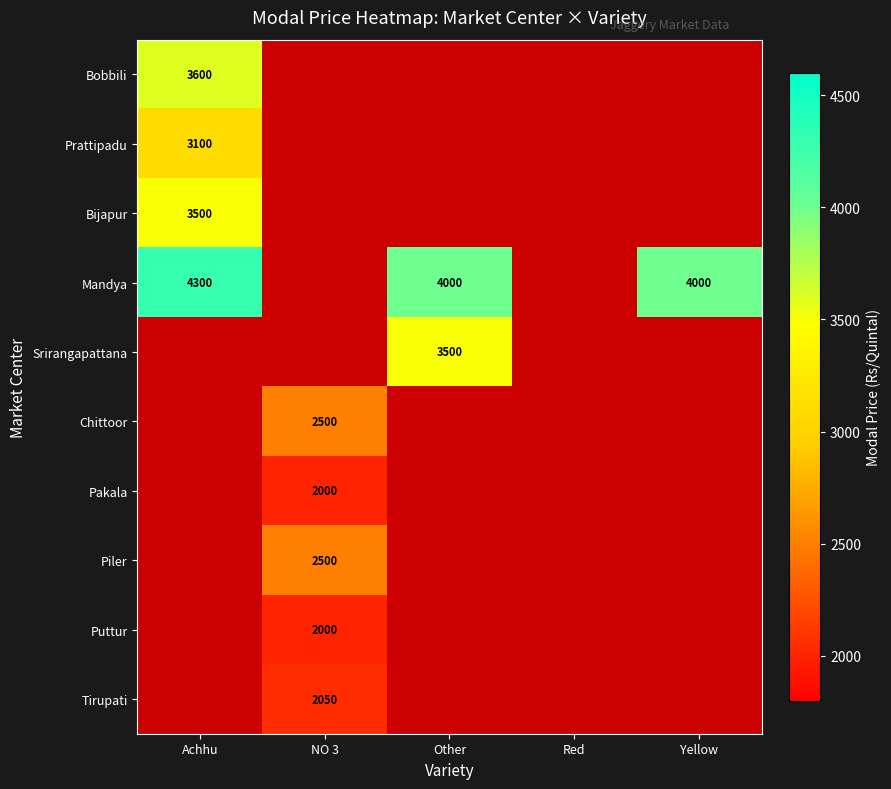

The Mandya series shows 4000 at Other. True or false?

True